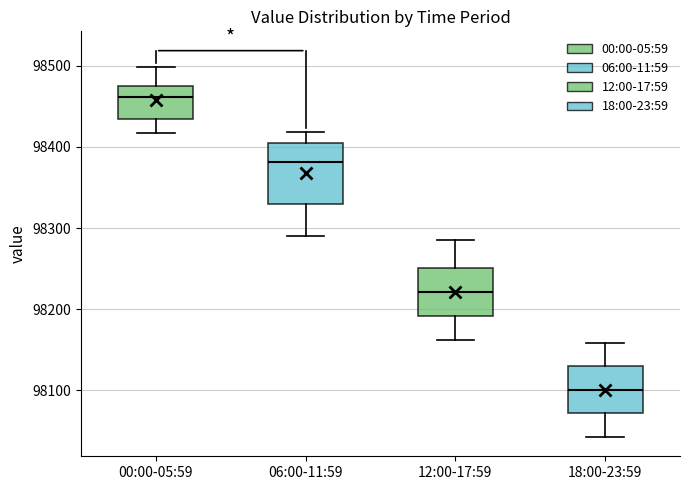

Where does the upper whisker of the box for 06:00-11:59 end on the y-axis? The values are not printed on the chart, so give them approximately, as read against the axis.

98420